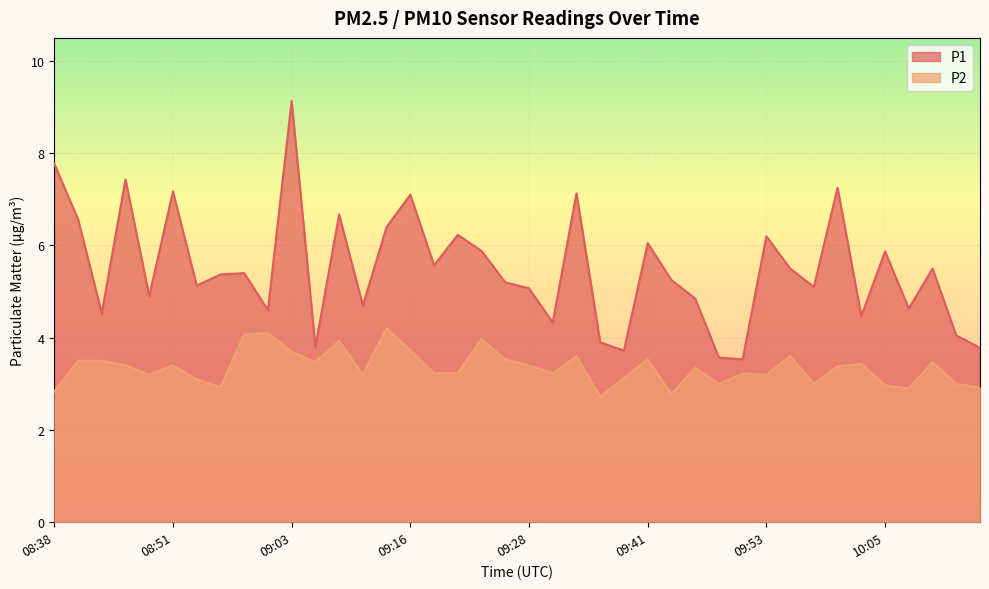

True or false: P2 and P1 intersect in this chart.

False